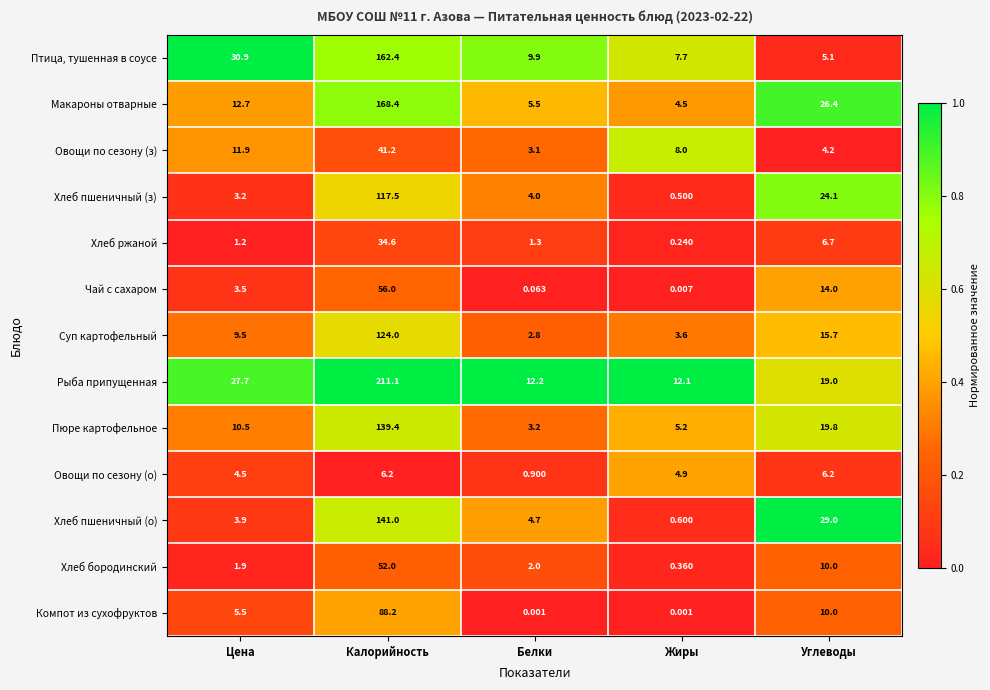

Rank the series at Жиры from lowest to highest value.

Компот из сухофруктов, Чай с сахаром, Хлеб ржаной, Хлеб бородинский, Хлеб пшеничный (з), Хлеб пшеничный (о), Суп картофельный, Макароны отварные, Овощи по сезону (о), Пюре картофельное, Птица, тушенная в соусе, Овощи по сезону (з), Рыба припущенная